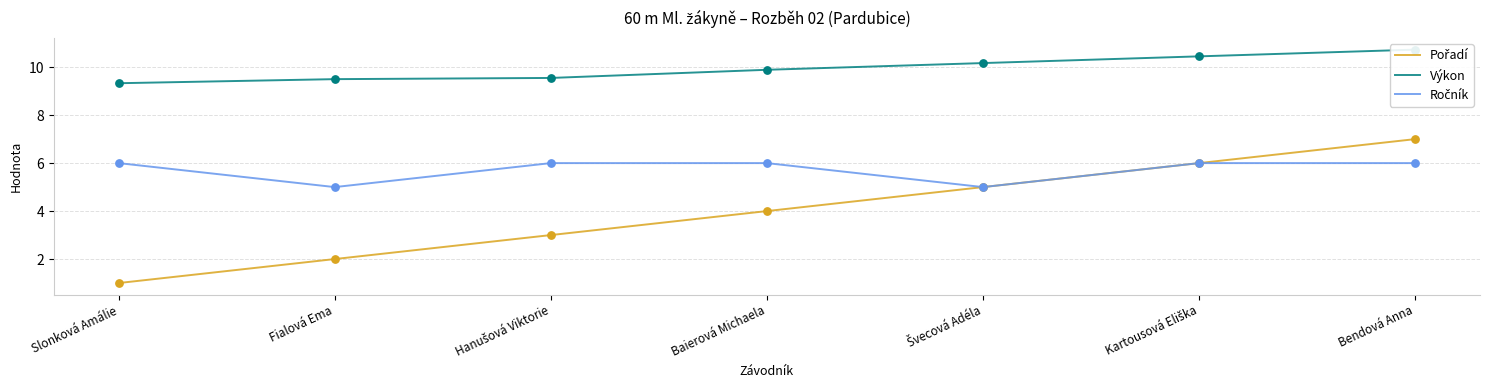

Which series contains the highest Y value?

Výkon